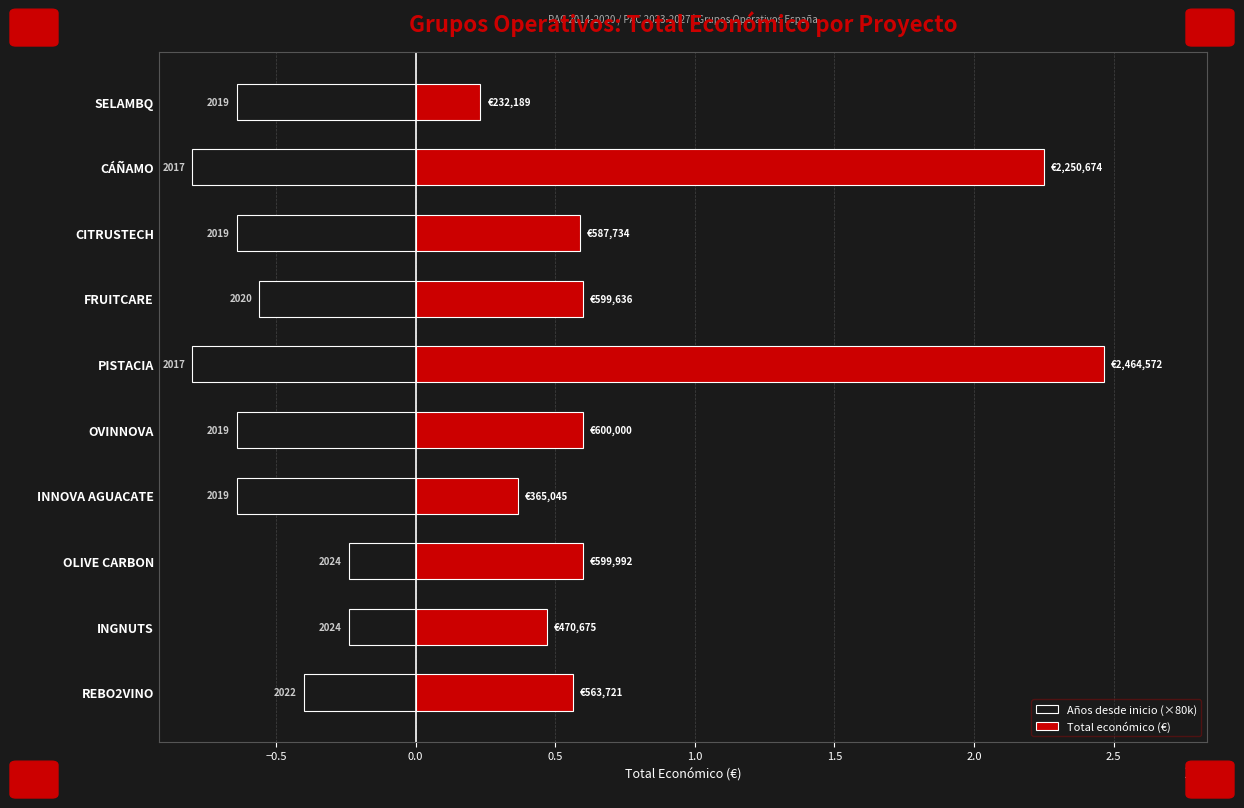

Is it true that Total económico (€) equals 128738 at OLIVE CARBON?

False